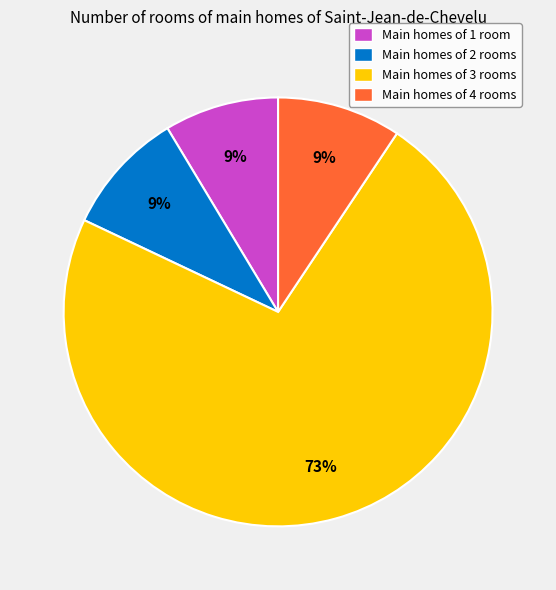

The Main homes of 2 rooms slice represents 1% of the pie. True or false?

False